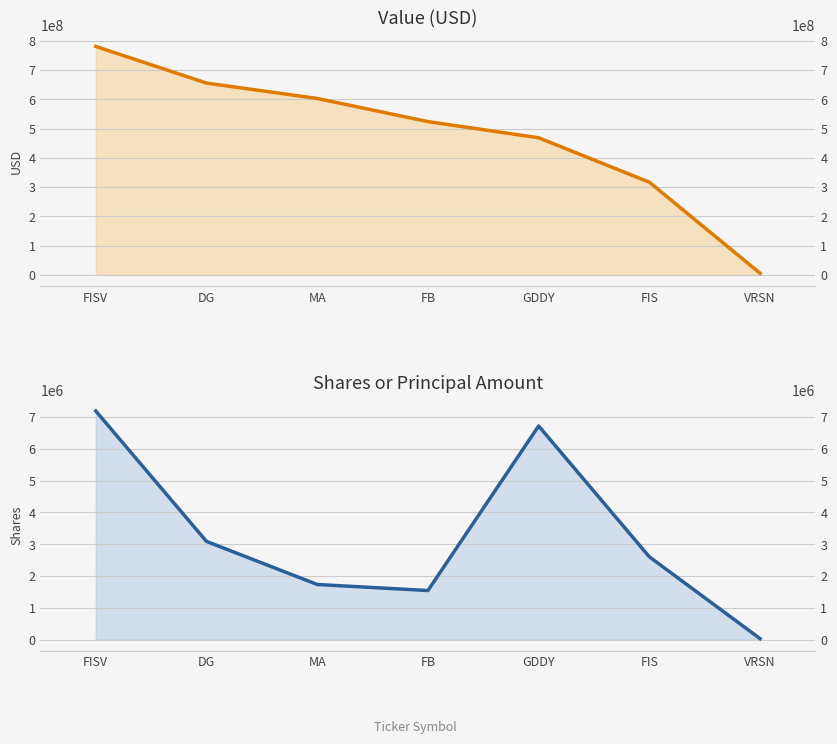

Reading left to right, what are all the values shown in this chart?

Value: 780315000	655224000	602624000	523687000	468427000	316822000	5961000
Shares or principal amount: 7191844	3088638	1733271	1543024	6720613	2603728	29075